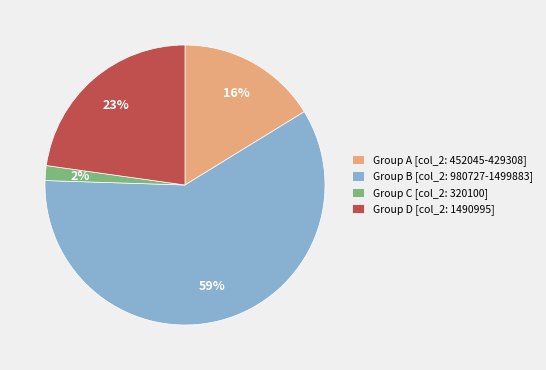

Combined, do Group A [col_2: 452045-429308] and Group D [col_2: 1490995] account for over 50%?

No